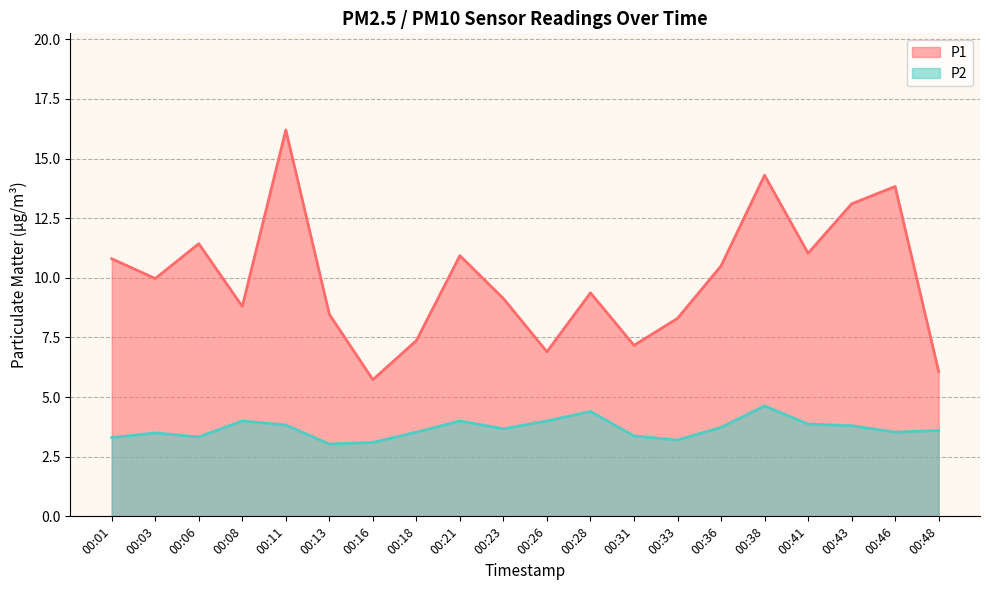

Reading left to right, what are all the values shown in this chart?

P1: 10.8	10.0	11.4	8.8	16.2	8.5	5.7	7.4	10.9	9.1	6.9	9.4	7.2	8.3	10.5	14.3	11.0	13.1	13.8	6.1
P2: 3.3	3.5	3.3	4.0	3.8	3.0	3.1	3.5	4.0	3.7	4.0	4.4	3.4	3.2	3.7	4.6	3.9	3.8	3.5	3.6